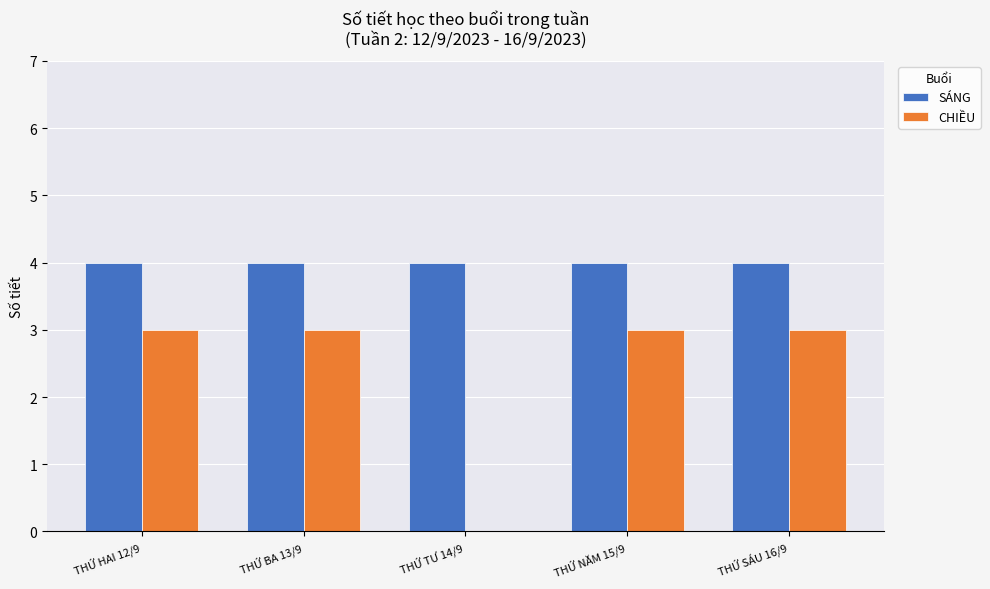

Which series has the largest total across all categories?

SÁNG